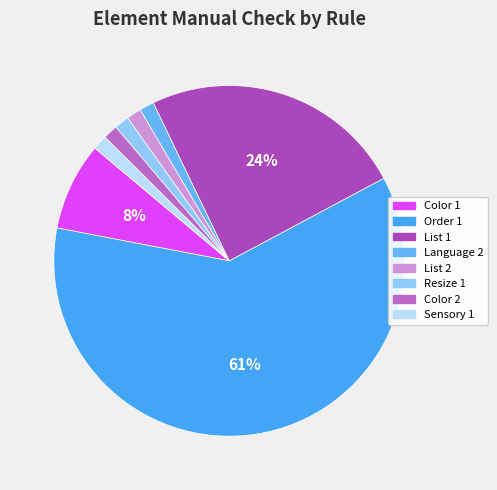

To the nearest percent, what is the difference between the largest and smallest slice percentages?

59%